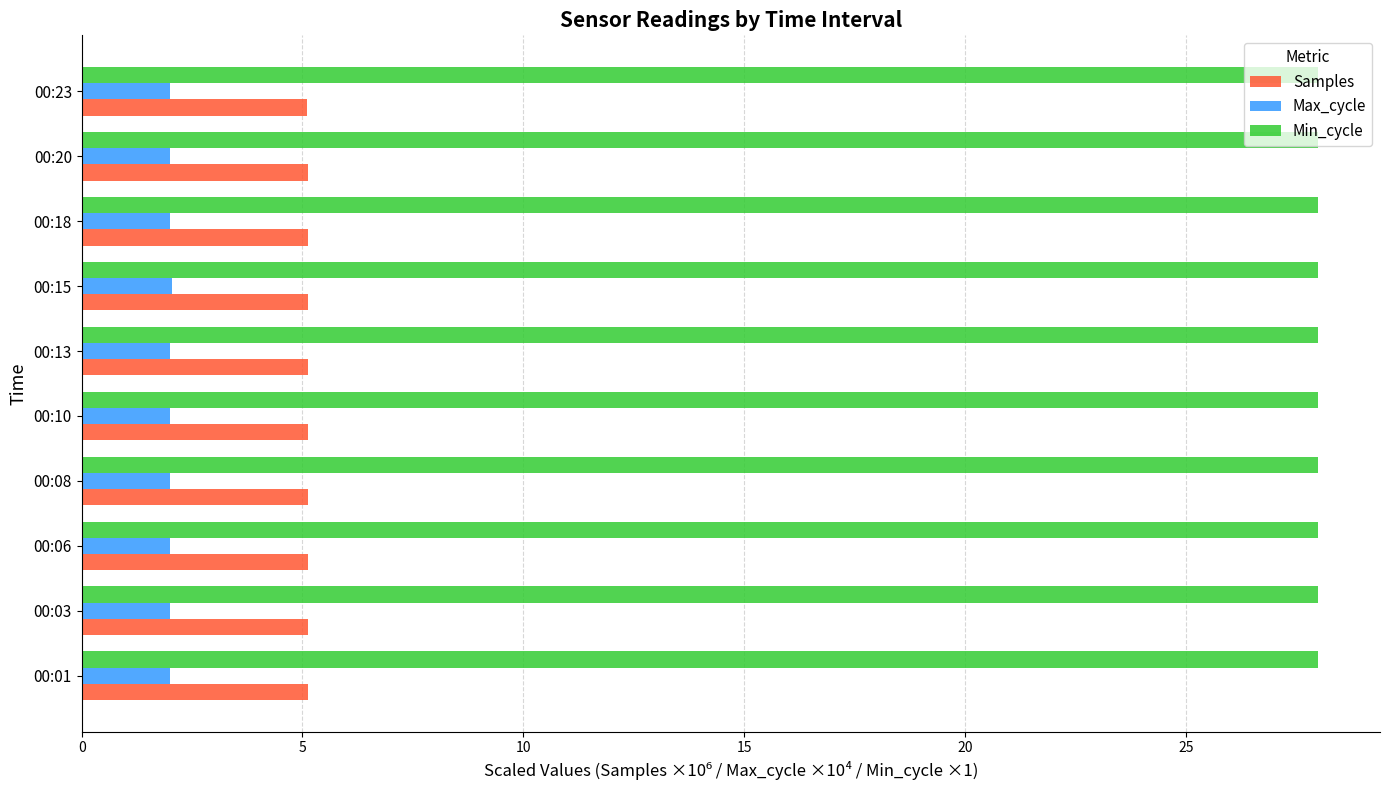

What is the minimum value for Samples?

5.1